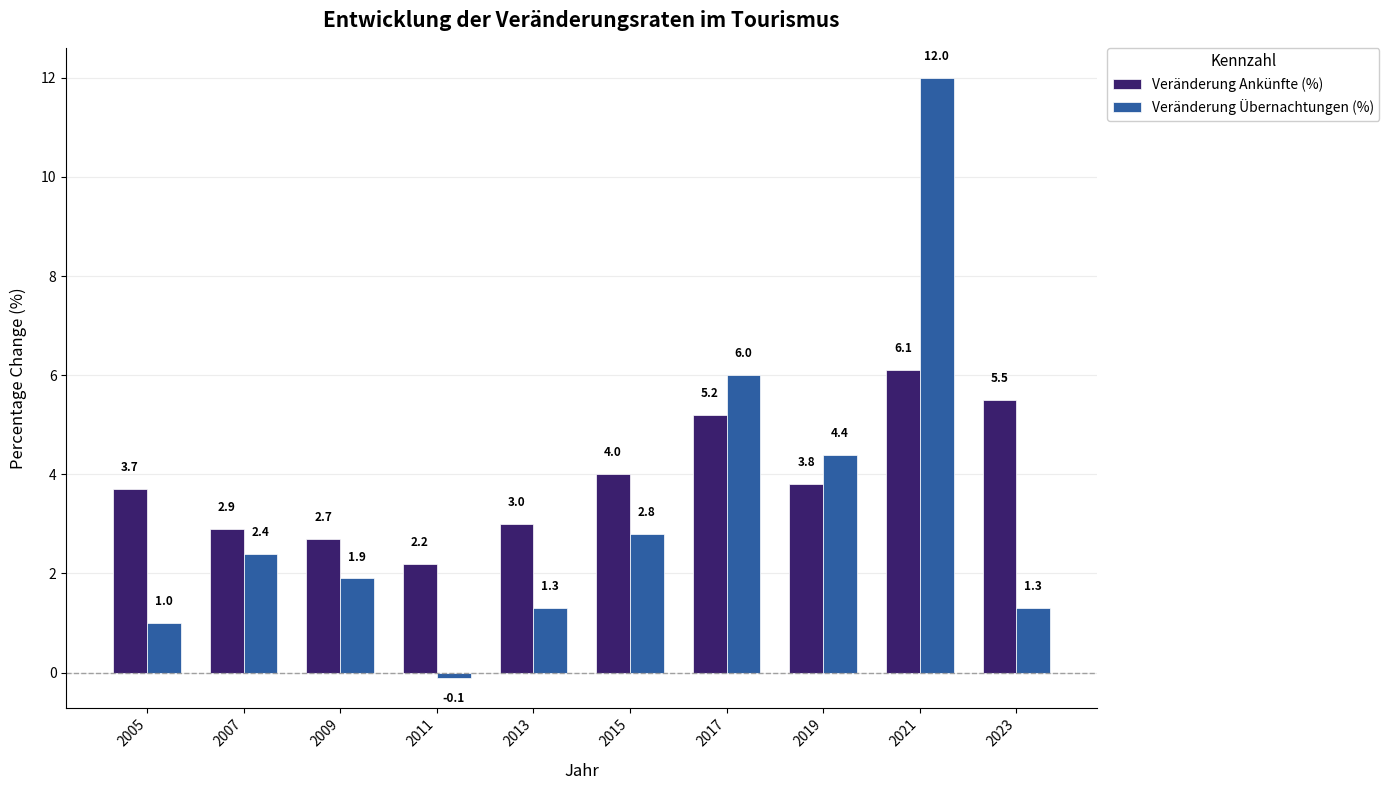

How many groups of bars are there?

10